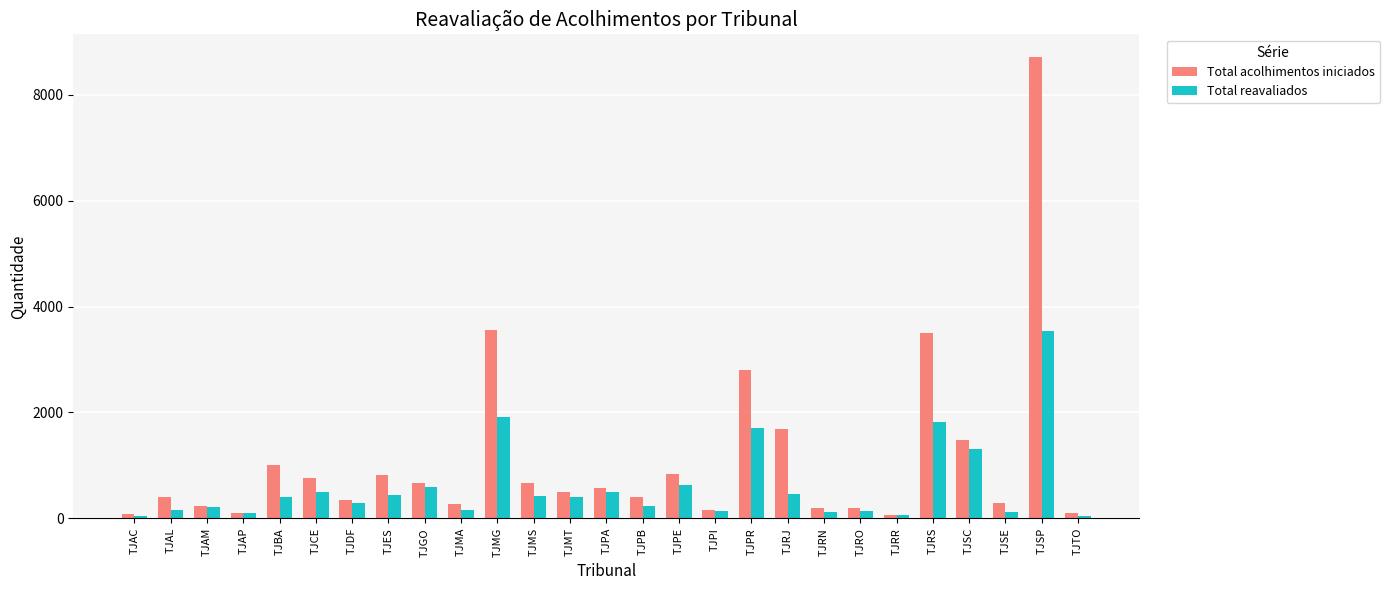

How many bars are there in total?

54